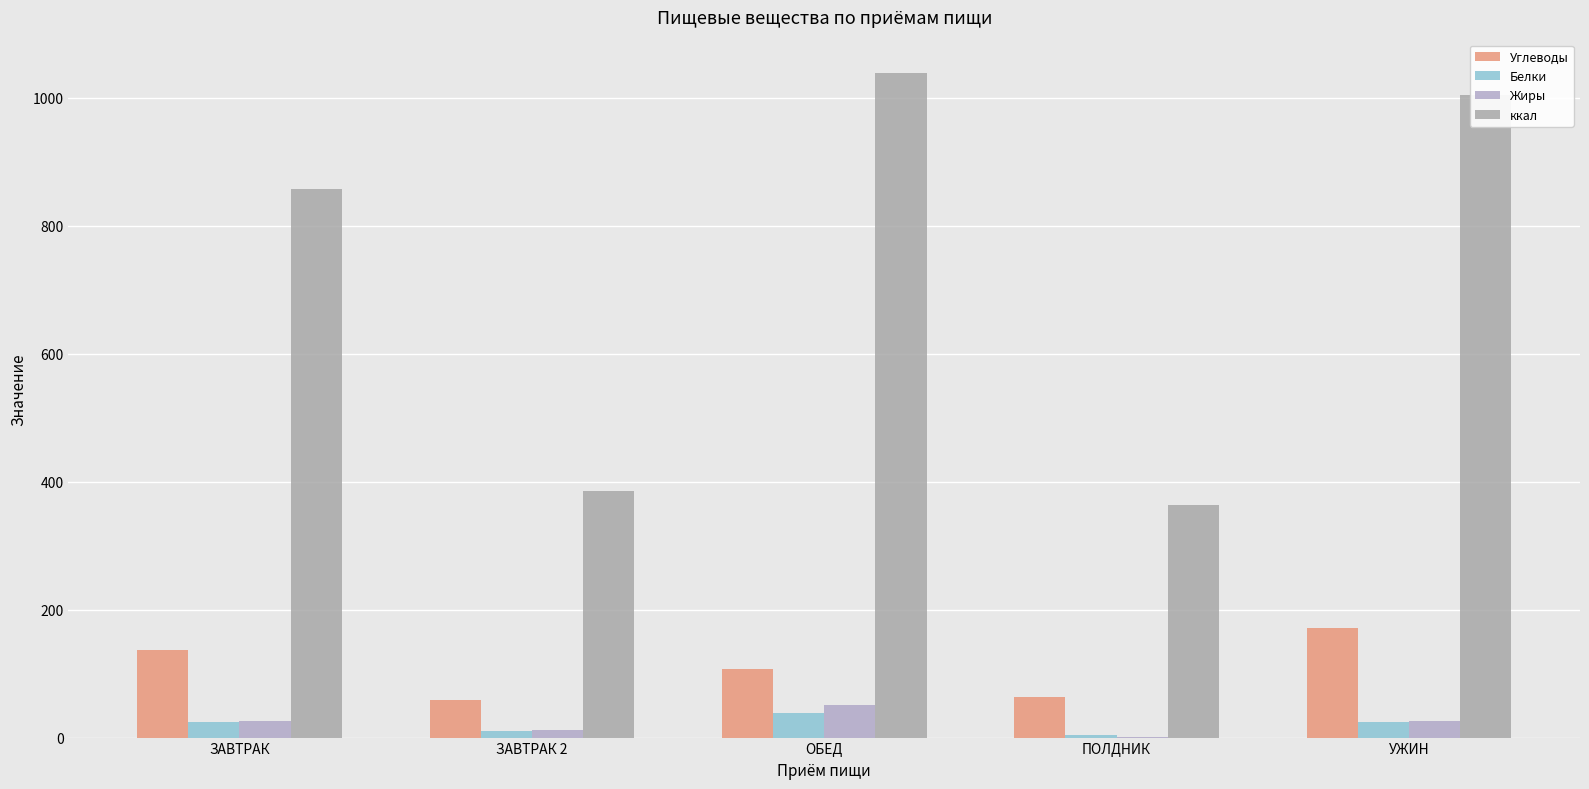

How many distinct data groups are displayed?

4